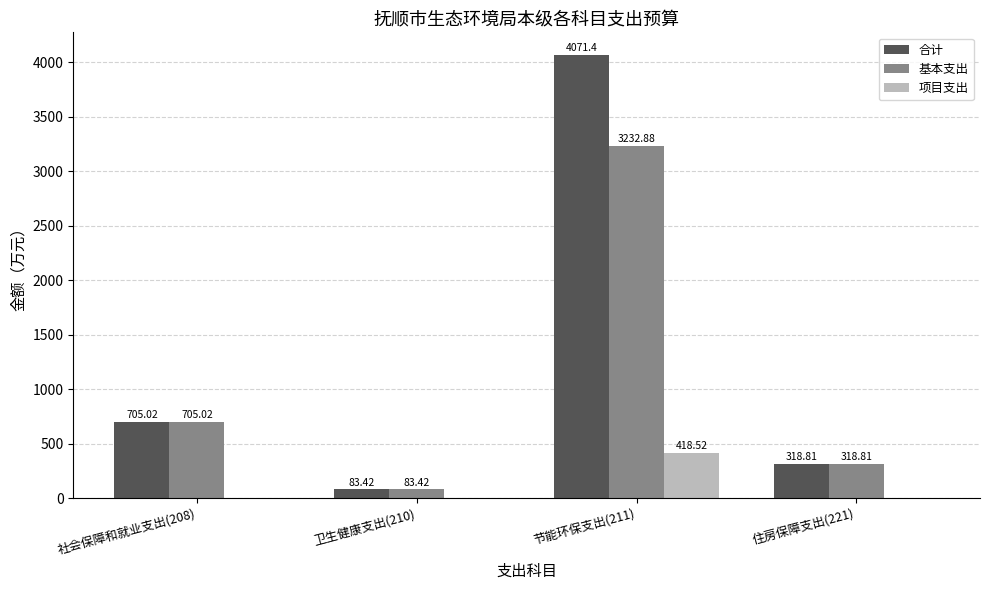

What is the highest value of the 基本支出 series?

3232.9